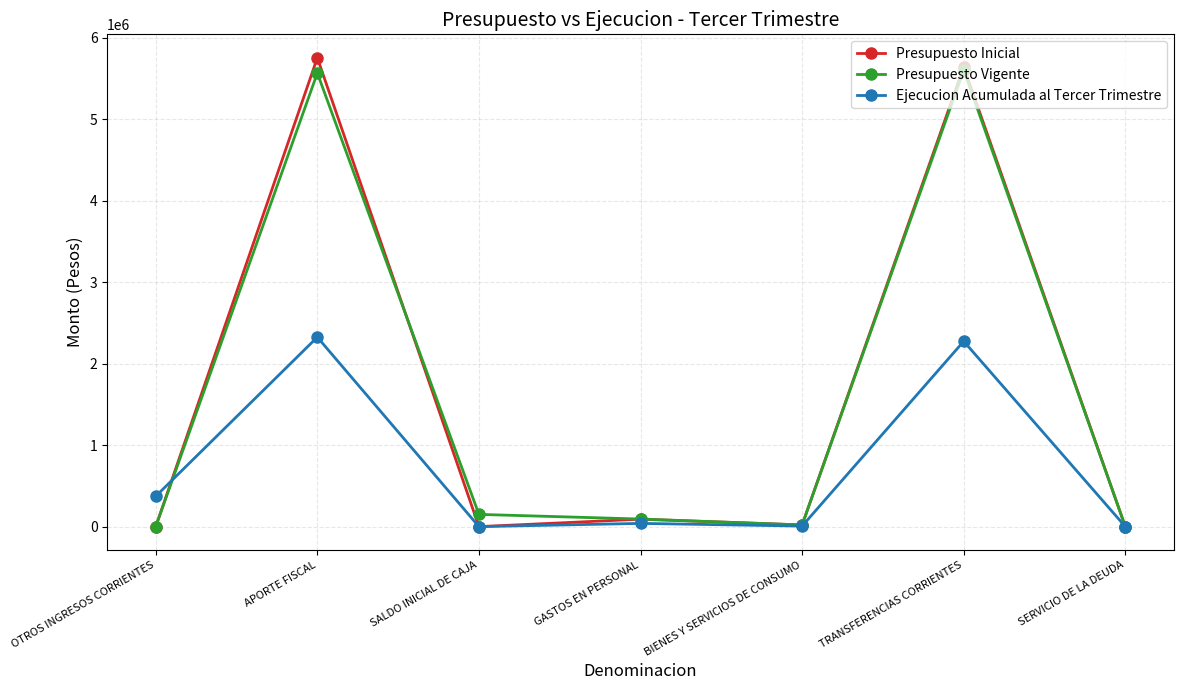

What is the label of the 6th point from the right?

APORTE FISCAL